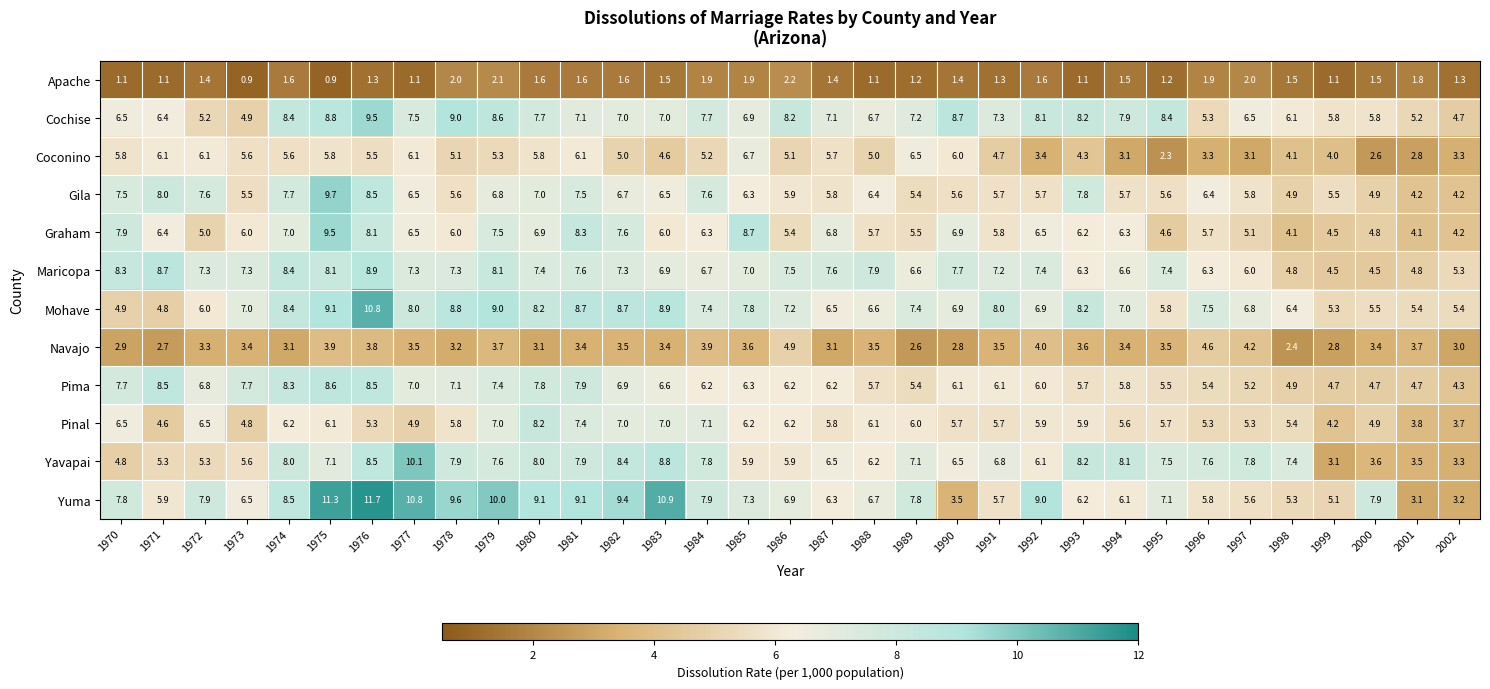

At 1978, list the series in order from largest to smallest.

Yuma, Cochise, Mohave, Yavapai, Maricopa, Pima, Graham, Pinal, Gila, Coconino, Navajo, Apache